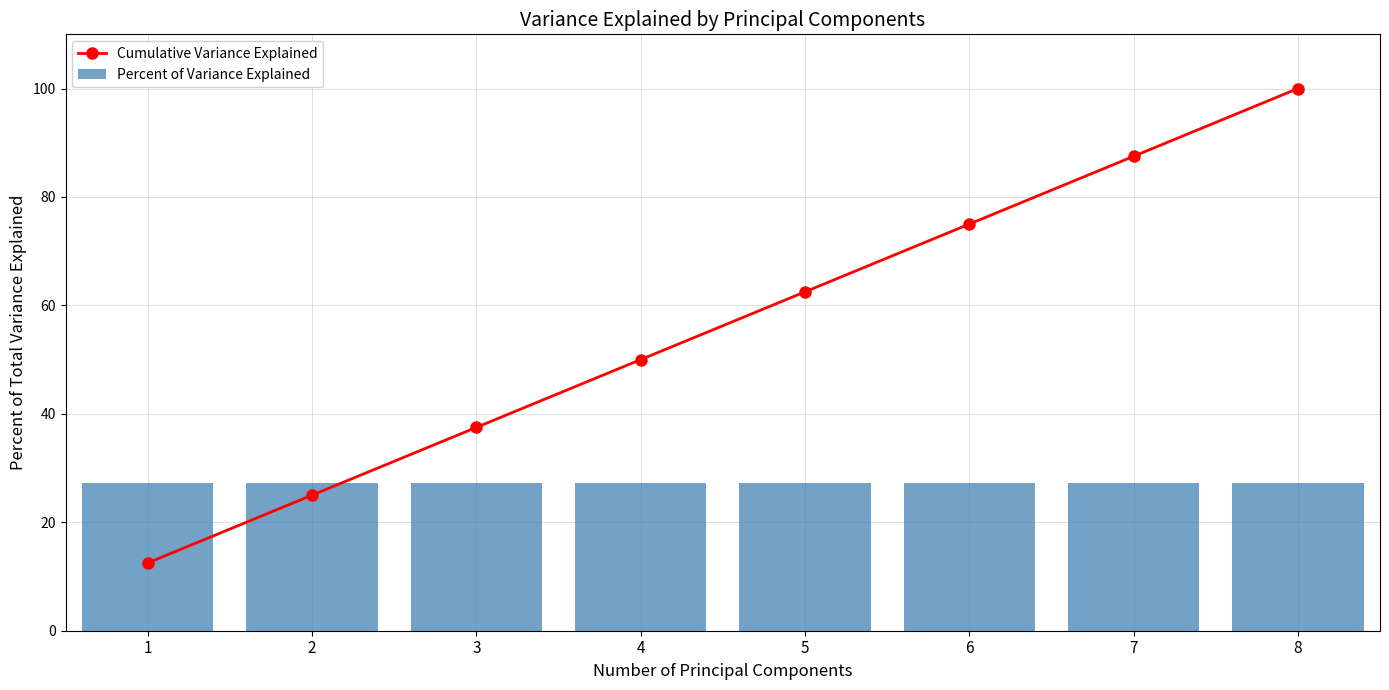

The value of Cumulative Variance Explained at 8 is 26.8. True or false?

False